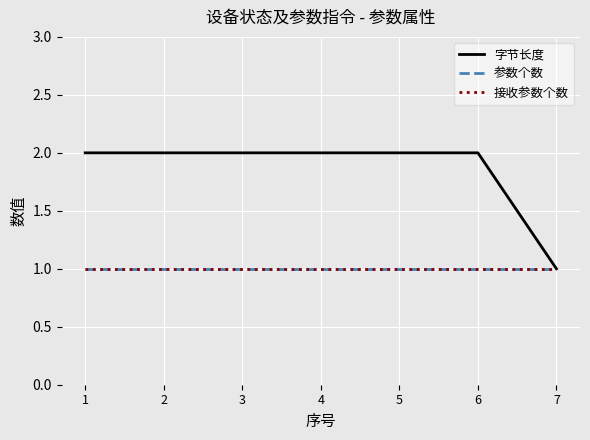

What is the total value across all series at 1?

4